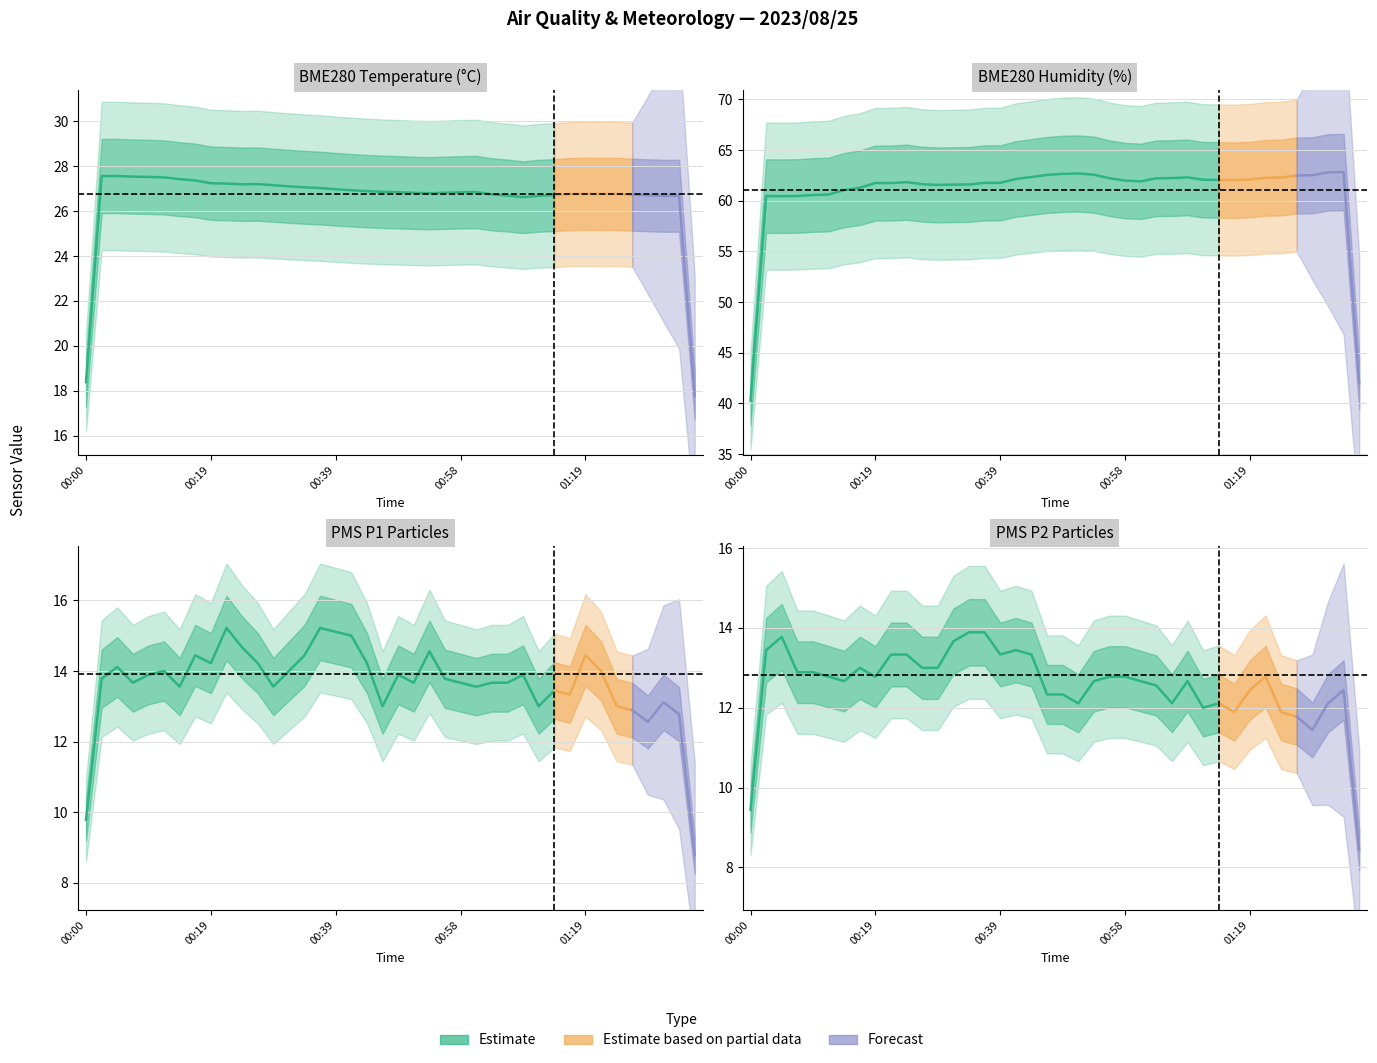

At how many categories does at least one series exceed 60?

40